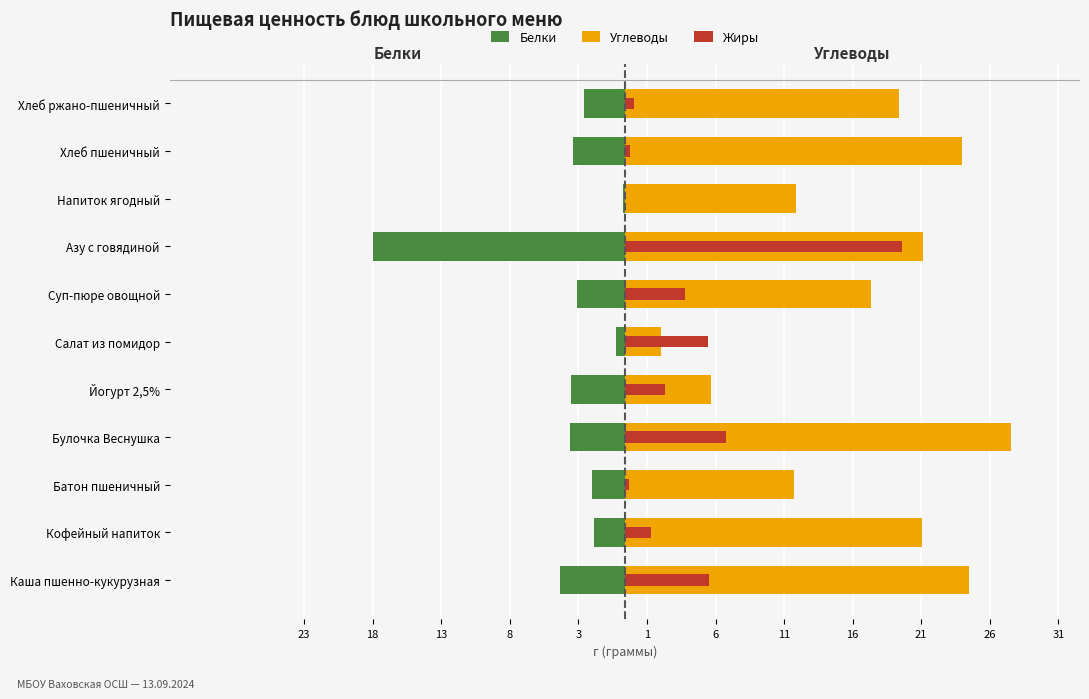

Reading left to right, list all the values displayed in this chart.

Белки: -4.7	-2.2	-2.4	-4.0	-3.9	-0.6	-3.5	-18.4	-0.1	-3.8	-3.0
Углеводы: 25.1	21.6	12.3	28.2	6.3	2.6	18.0	21.7	12.5	24.6	20.0
Жиры: 6.1	1.9	0.3	7.4	2.9	6.0	4.3	20.2	0.0	0.4	0.7